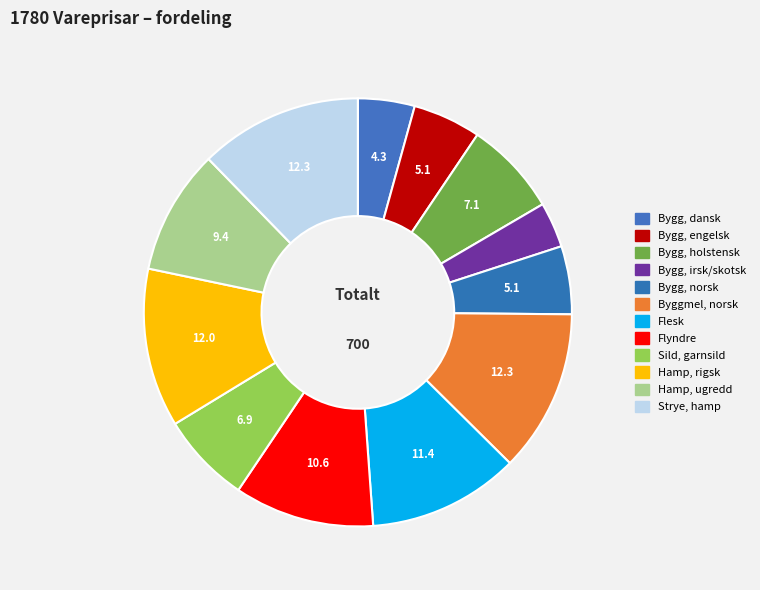

Count the number of slices in the pie.

12